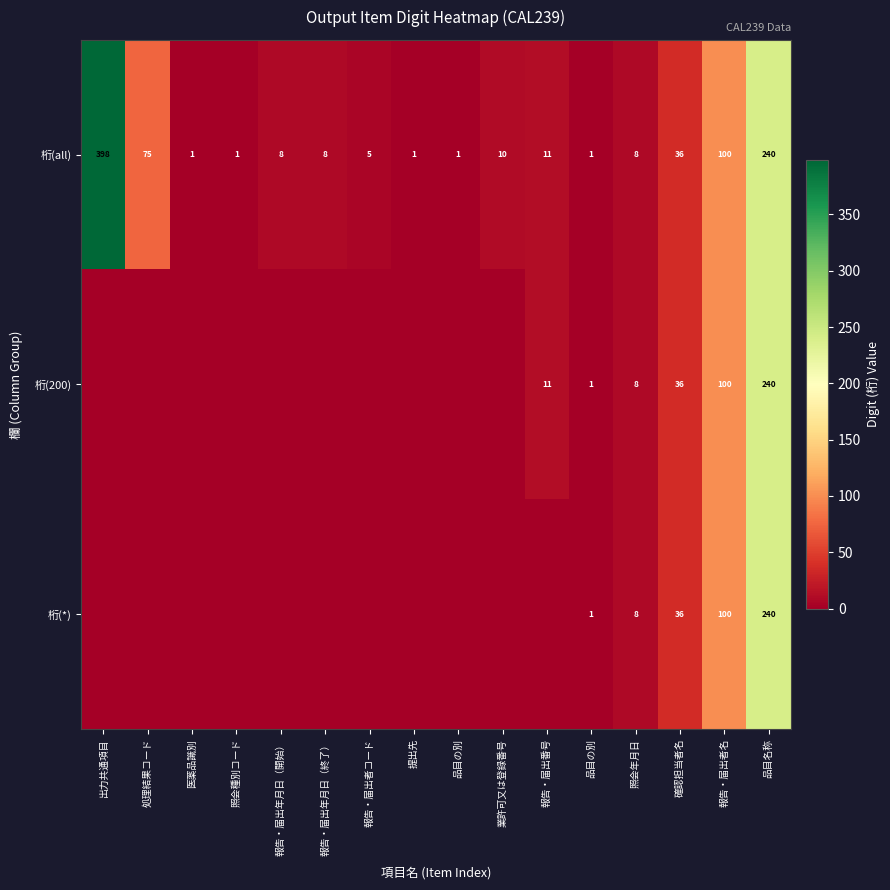

The 桁(all) series shows 5 at 報告・届出者コード. True or false?

True